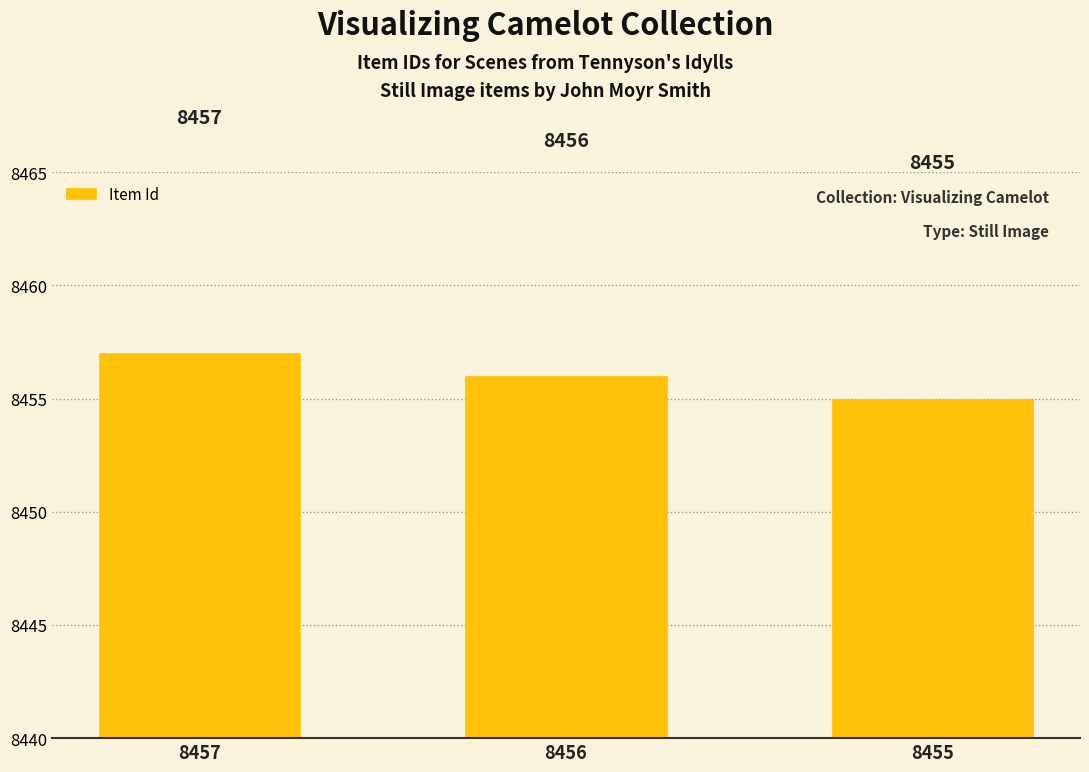

Which label corresponds to the smallest value in the chart?

8455